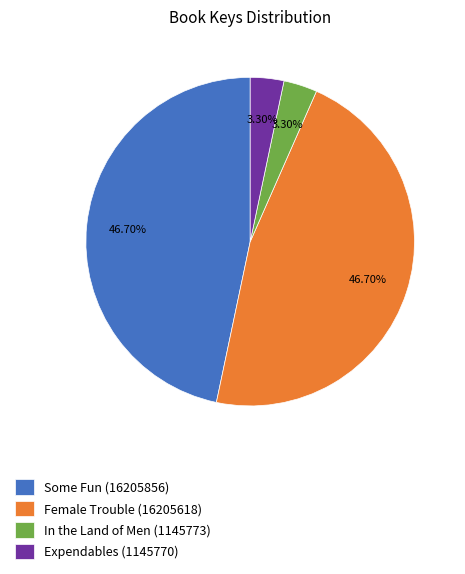

To the nearest percent, what is the combined percentage of Female Trouble (16205618) and Some Fun (16205856)?

93%